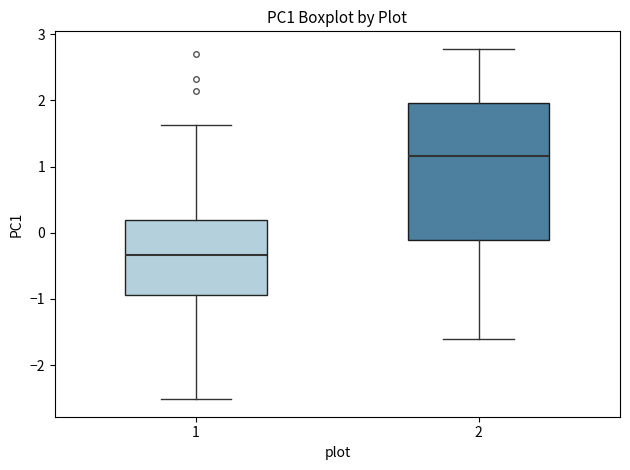

Reading left to right, transcribe this box plot: for each box, give where its median line is, the range the box spans, and where its two whiskers end, as read against the y-axis. The values are not printed on the chart, so give them approximately, as read against the axis.

1: median -0.3, box -0.9 to 0.2, whiskers -2.5 to 1.6
2: median 1.2, box -0.1 to 2.0, whiskers -1.6 to 2.8